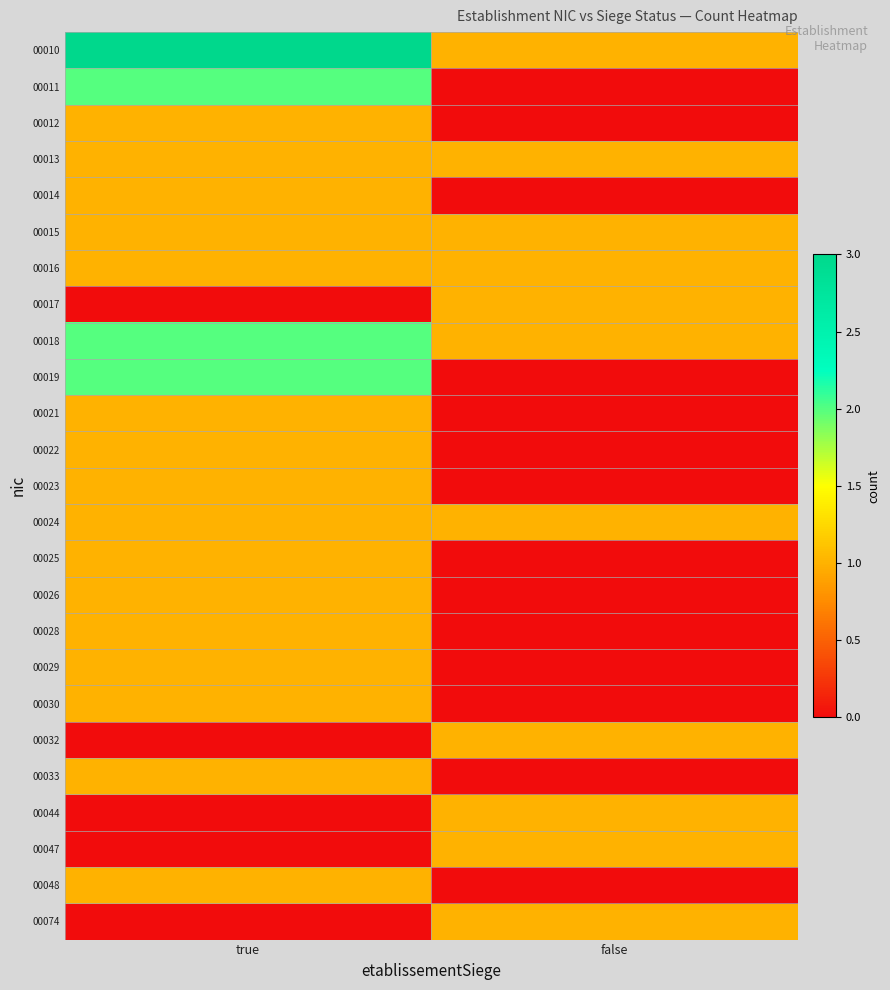

Which has a higher value, false or true?

true